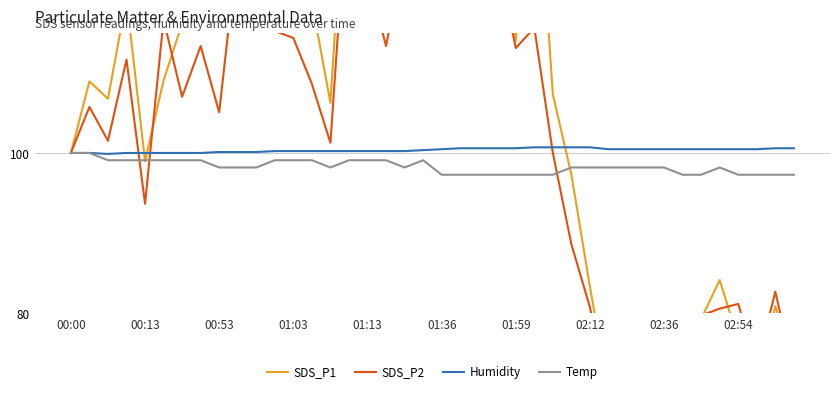

What value does the Humidity series have at 01:59?

100.6